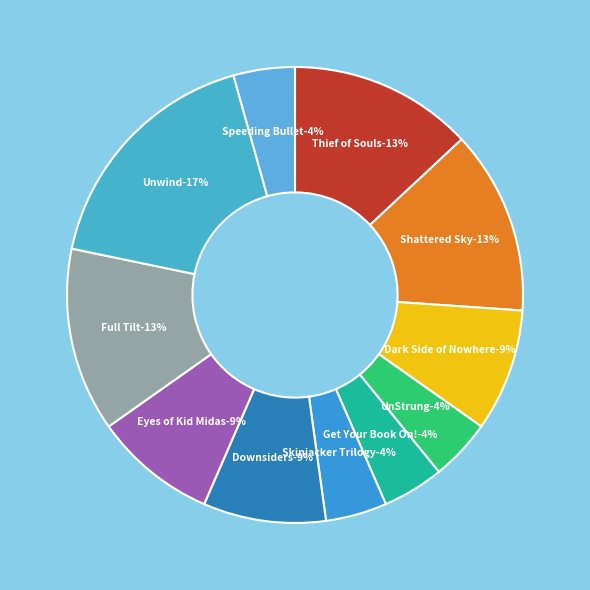

What is the largest slice in the pie chart?

Unwind